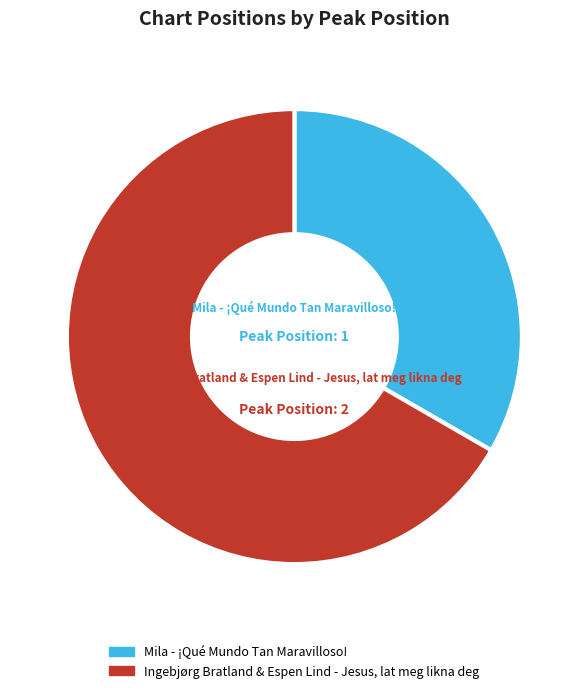

Rank the categories by value from lowest to highest.

Mila - ¡Qué Mundo Tan Maravilloso!, Ingebjørg Bratland & Espen Lind - Jesus, lat meg likna deg